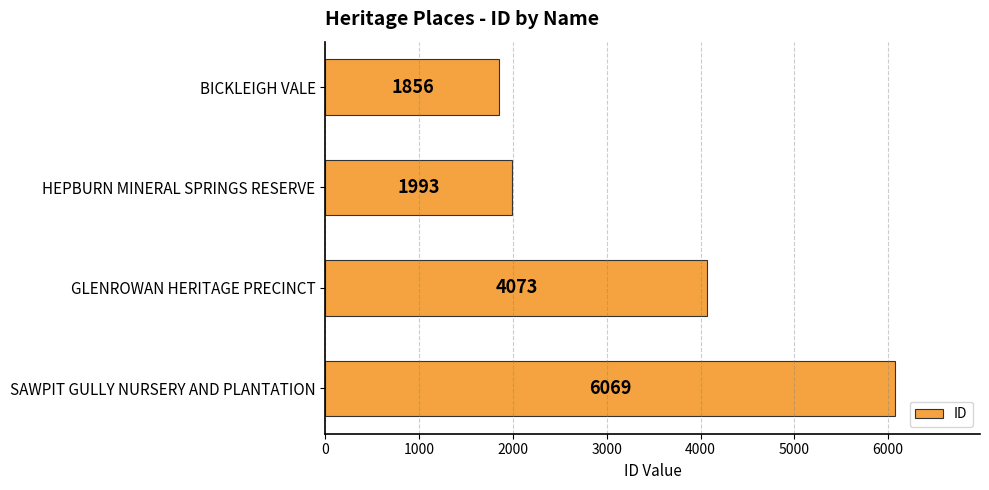

Reading top to bottom, what are all the values shown in this chart?

1856	1993	4073	6069